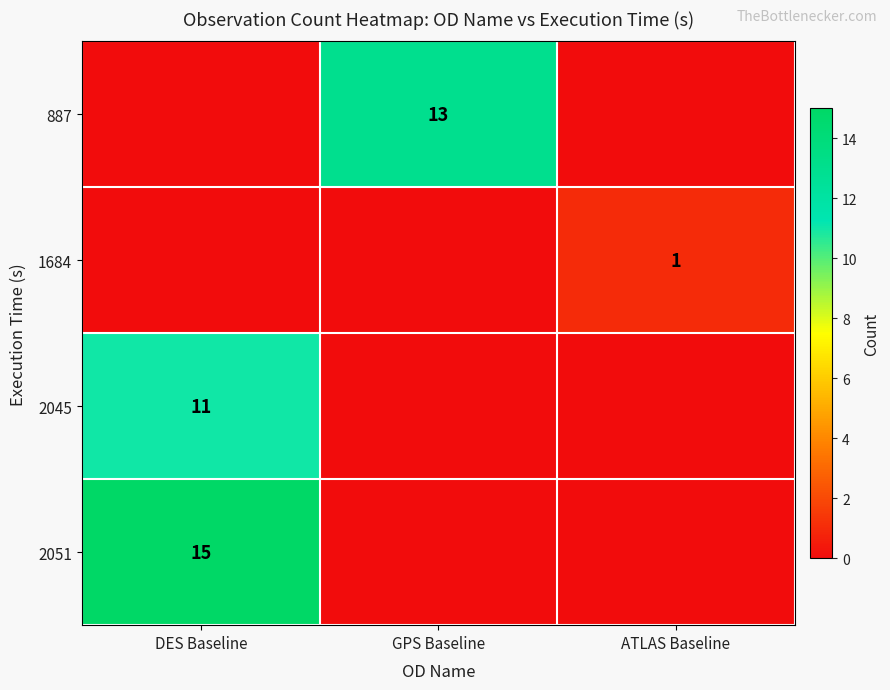

What is the difference between the maximum and minimum values in the row_2 series?

11